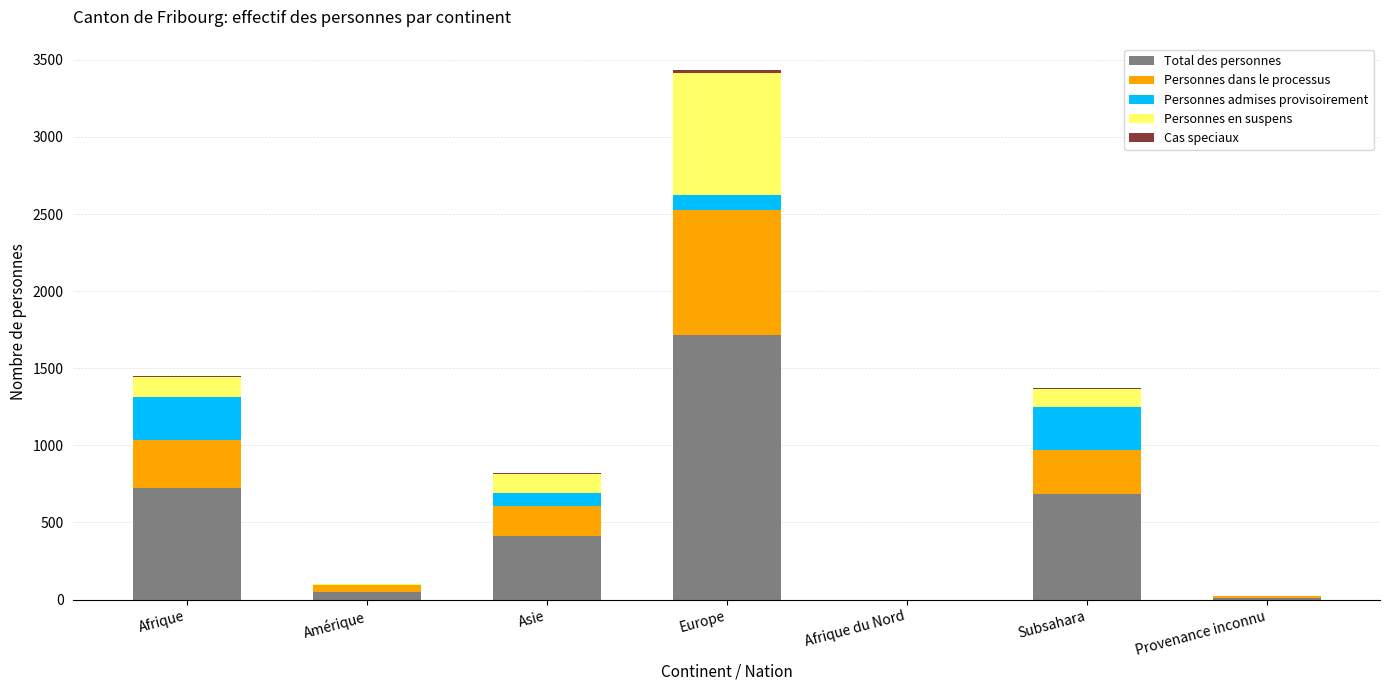

At which category is the sum across all series the highest?

Europe